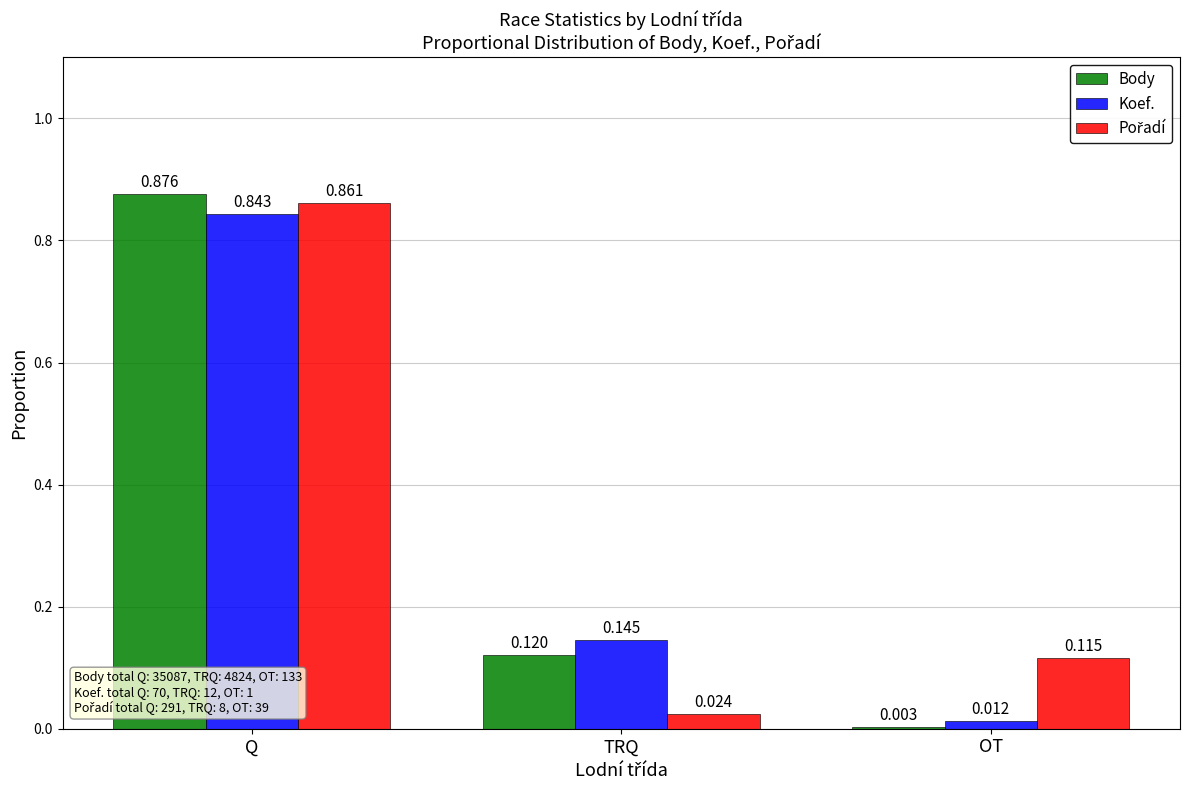

Does the chart contain any negative values?

No